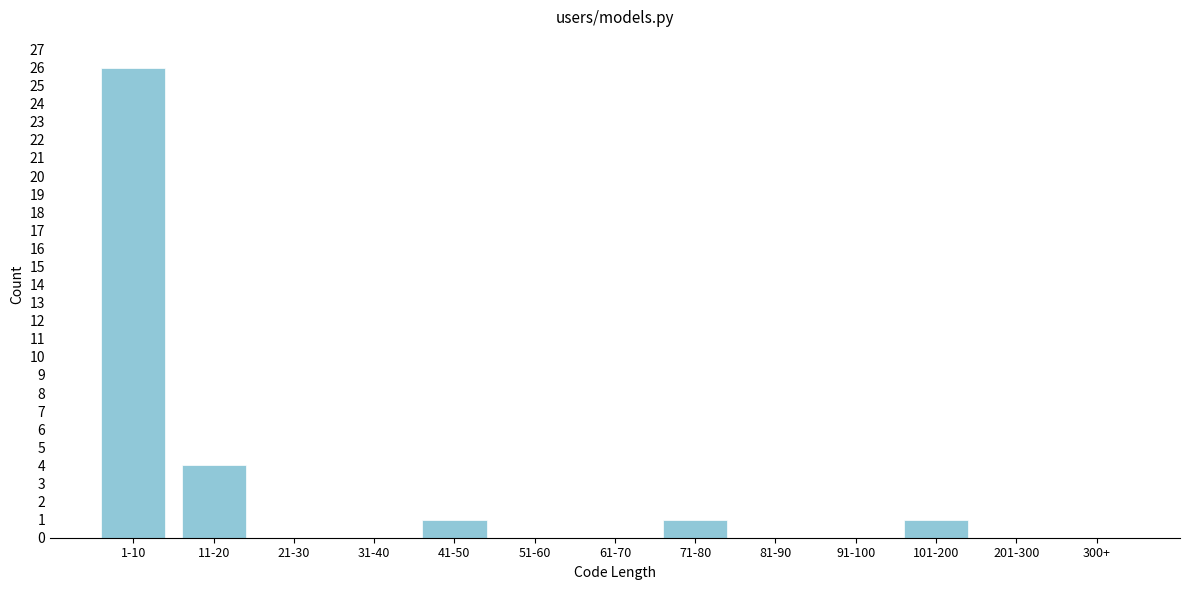

Reading right to left, extract all data points from this chart.

300+=0	201-300=0	101-200=1	91-100=0	81-90=0	71-80=1	61-70=0	51-60=0	41-50=1	31-40=0	21-30=0	11-20=4	1-10=26